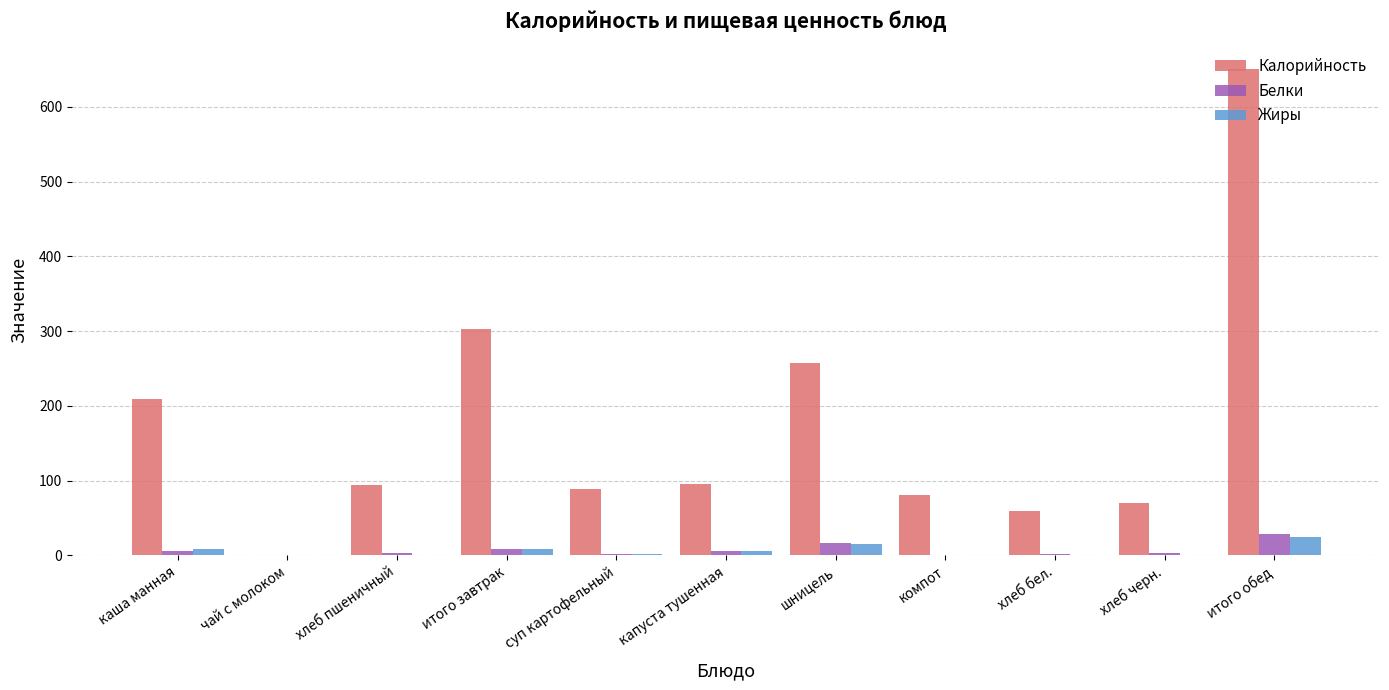

The value of Белки at итого обед is 29.0. True or false?

True